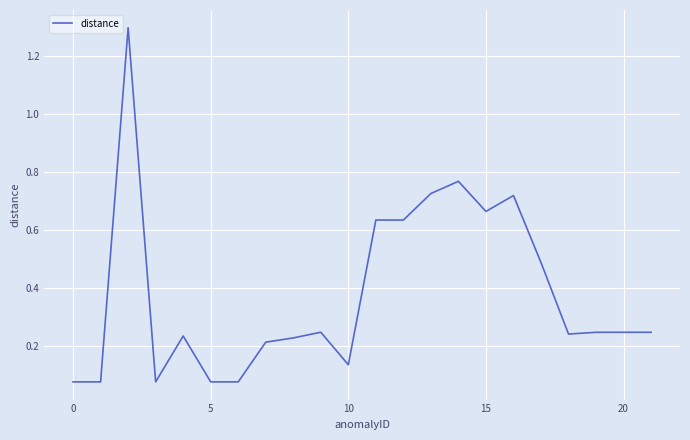

What is the greatest value displayed?

1.3